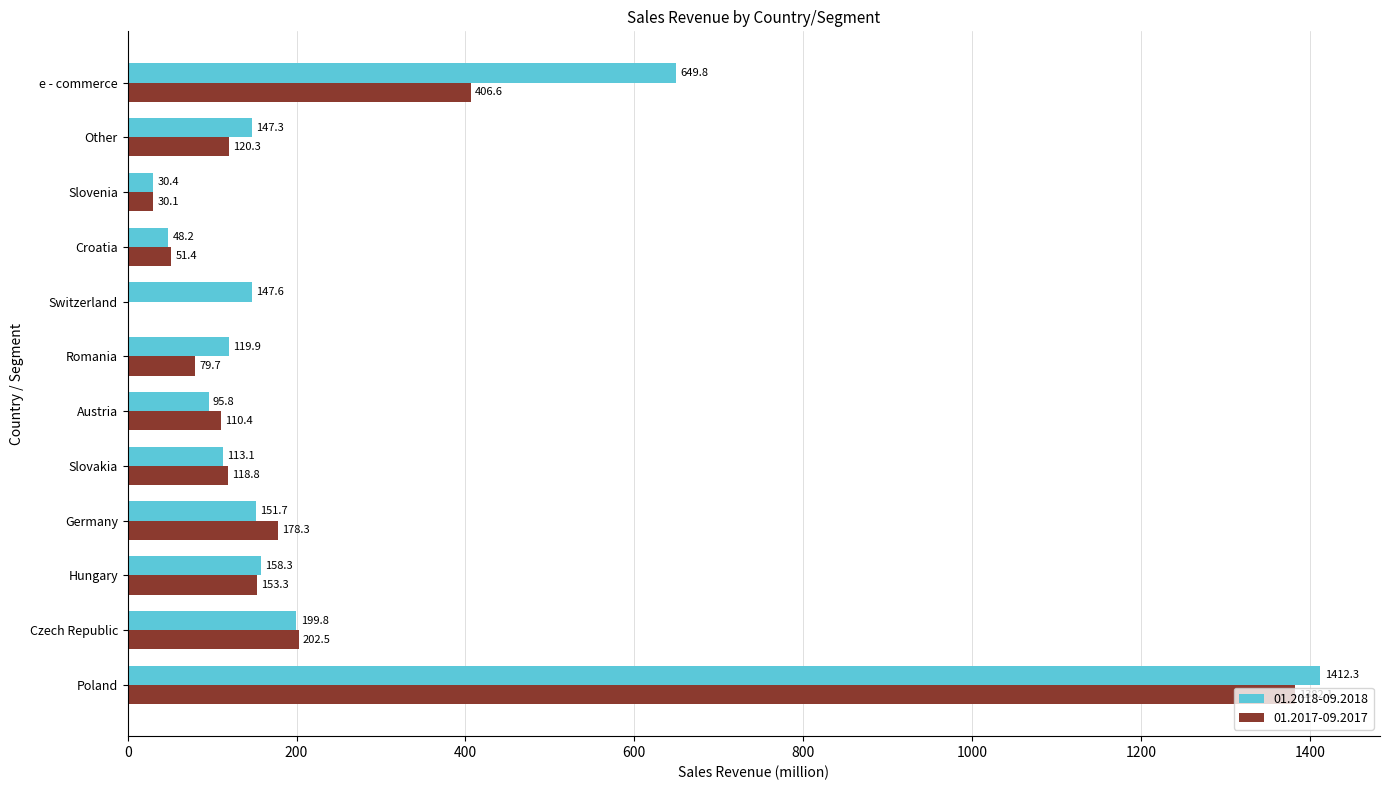

What is the total value across all series at Austria?

206.2